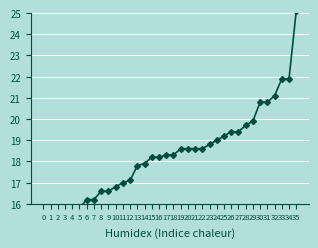

What is the sum of the values at 31 and 15?

39.0